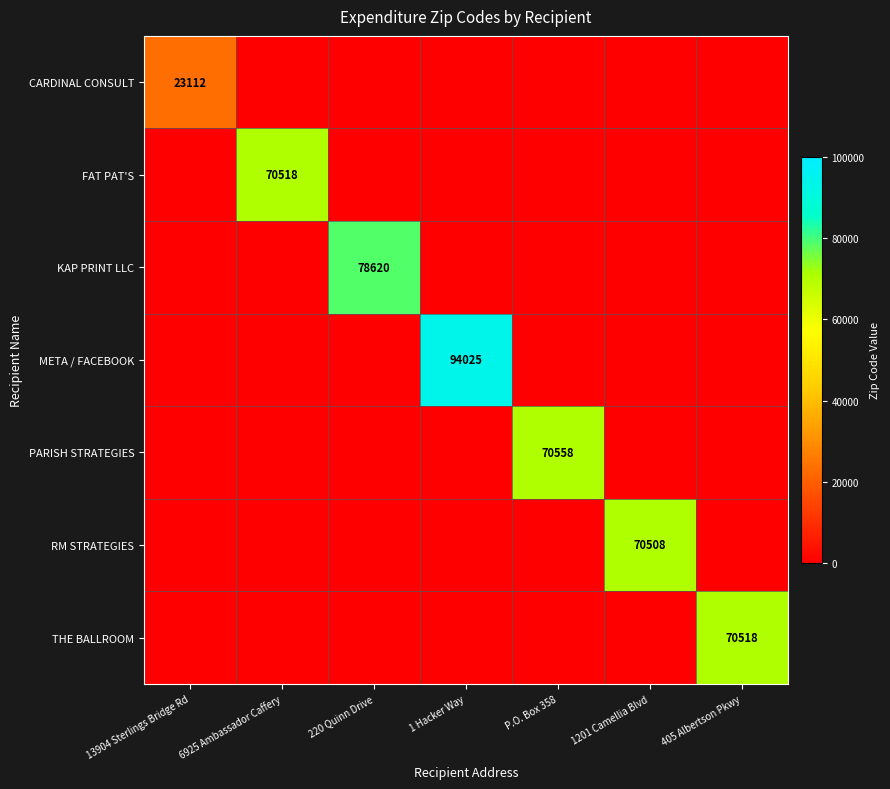

The FAT PAT'S series shows 98144 at 6925 Ambassador Caffery. True or false?

False